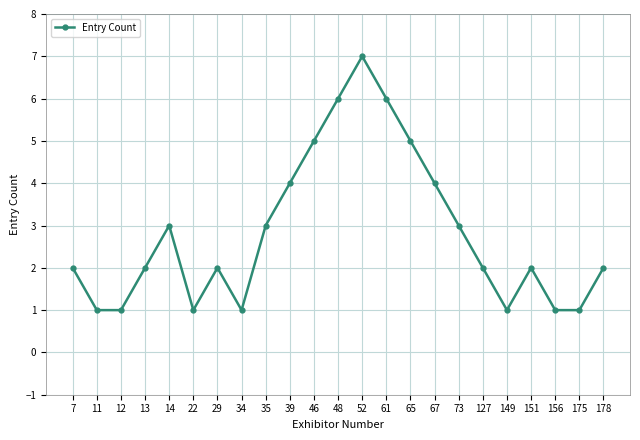

What is the greatest value displayed?

7